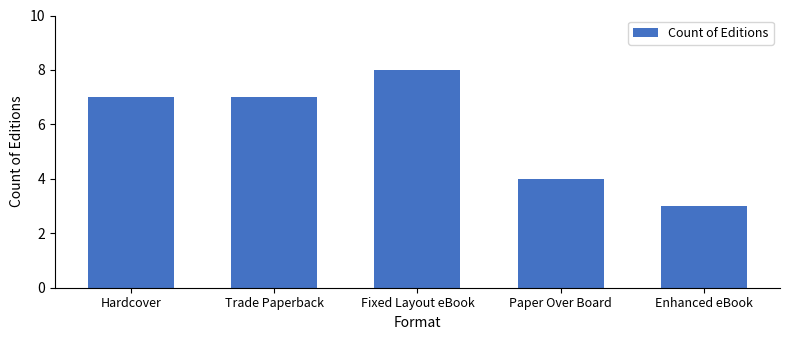

What is the label of the 3rd bar from the right?

Fixed Layout eBook